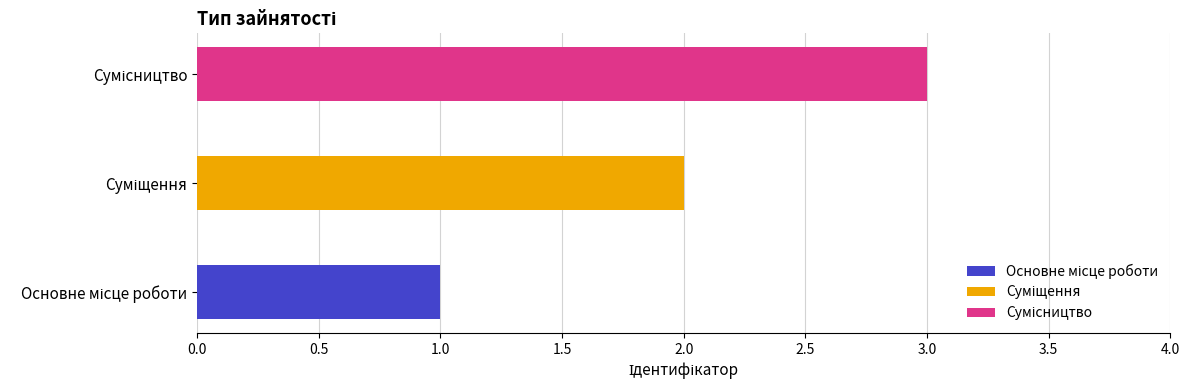

How many values are between 1 and 3?

3